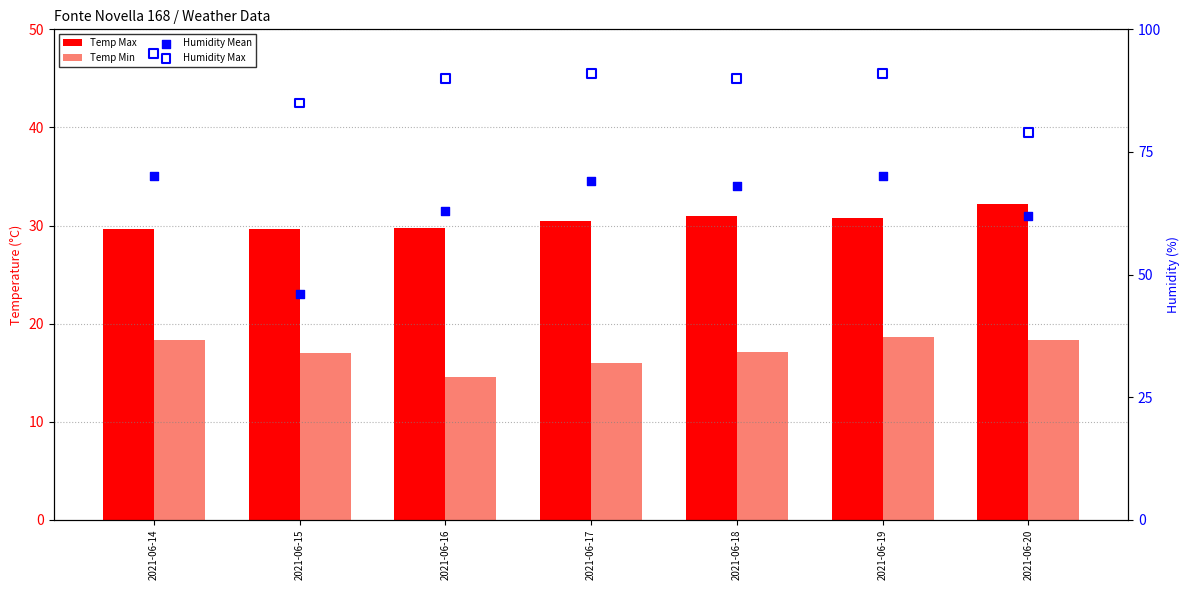

Which series contains the lowest Y value?

Temp Min